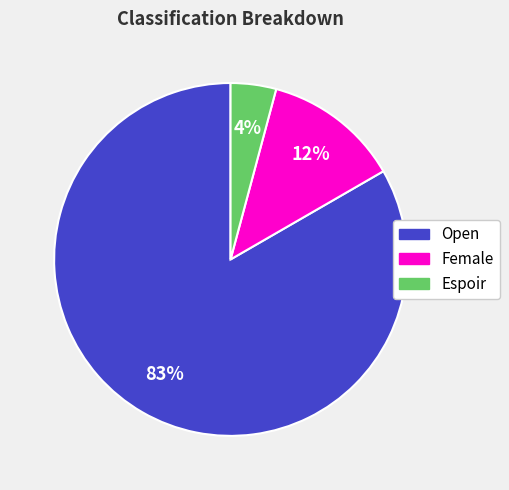

Combined, do Open and Female account for over 50%?

Yes